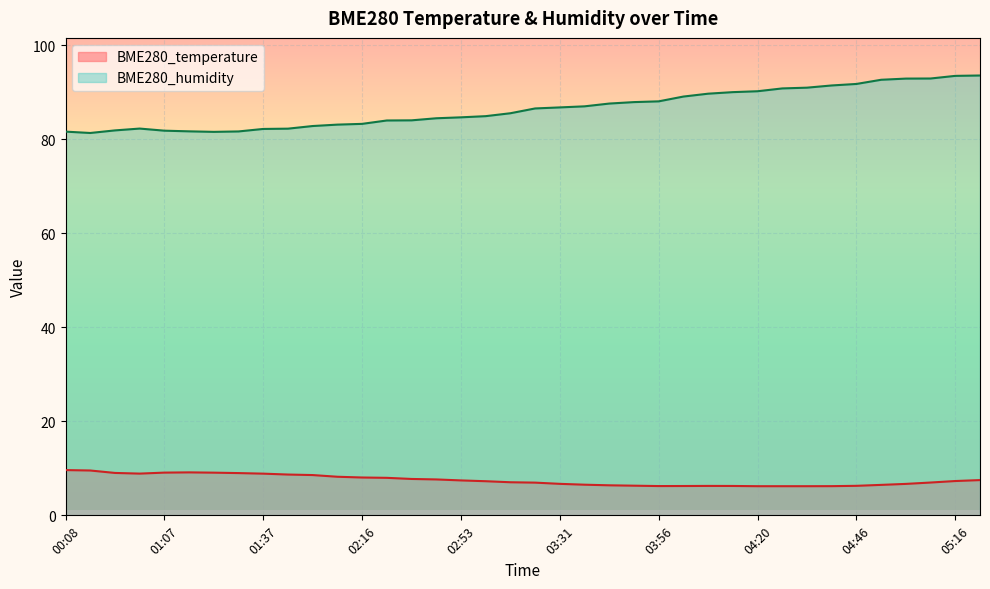

True or false: BME280_temperature and BME280_humidity intersect in this chart.

False